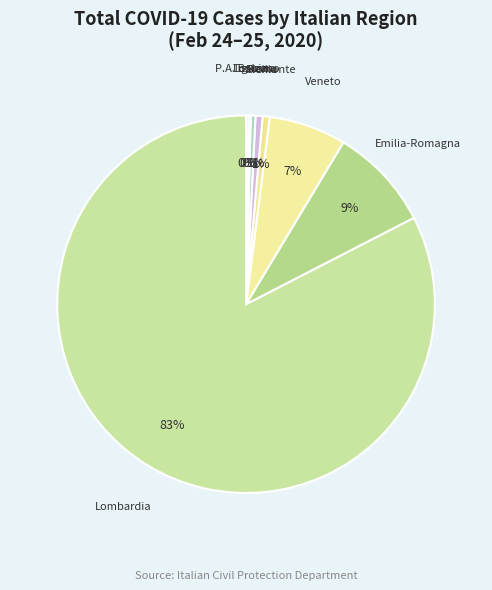

Which category has the smallest portion of the pie?

Liguria